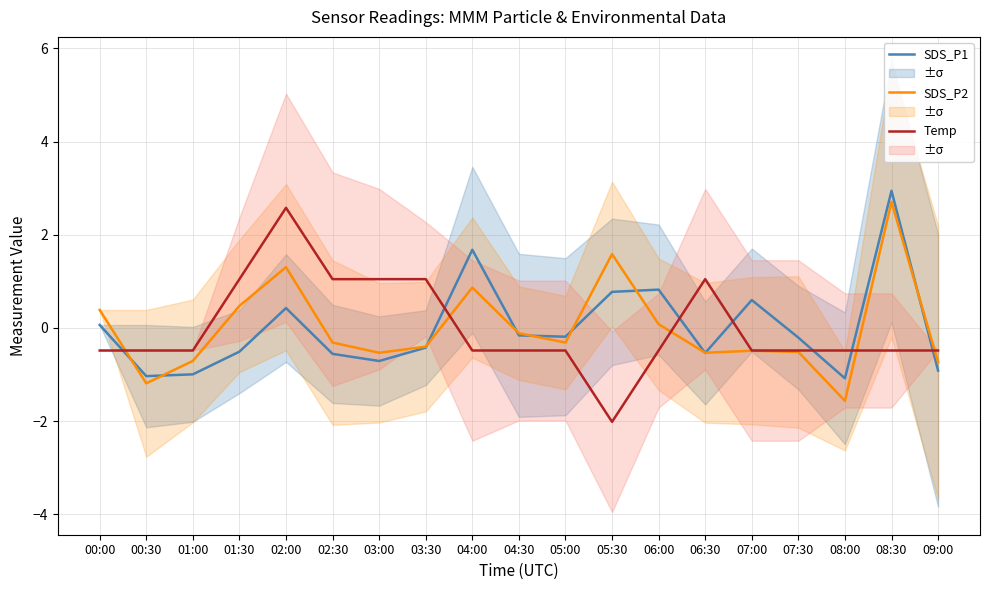

True or false: SDS_P1 and SDS_P2 cross at least once.

True